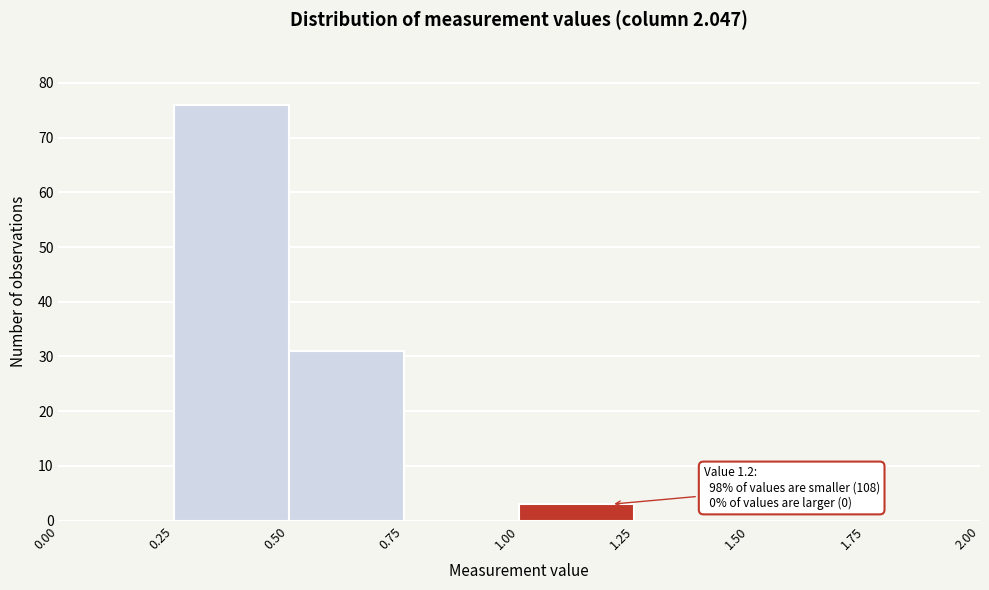

Over which range of the x-axis is the bar tallest?

0.25 to 0.50